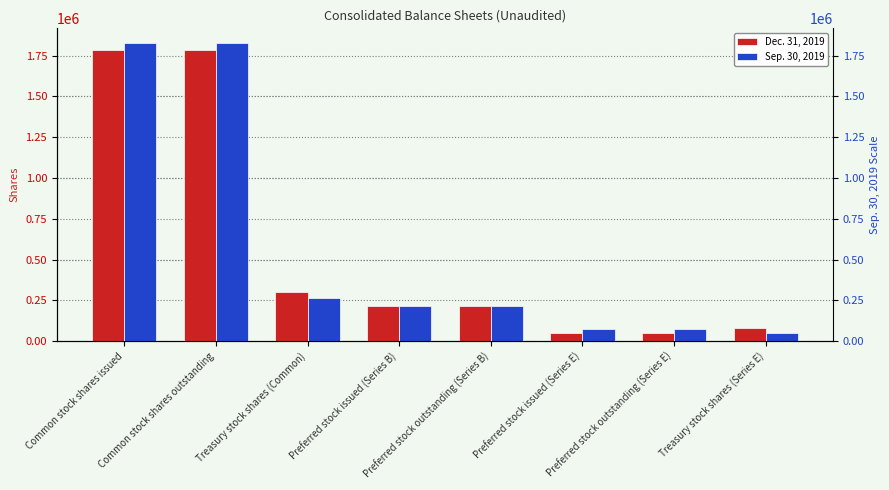

At how many categories does at least one series exceed 1076238?

2